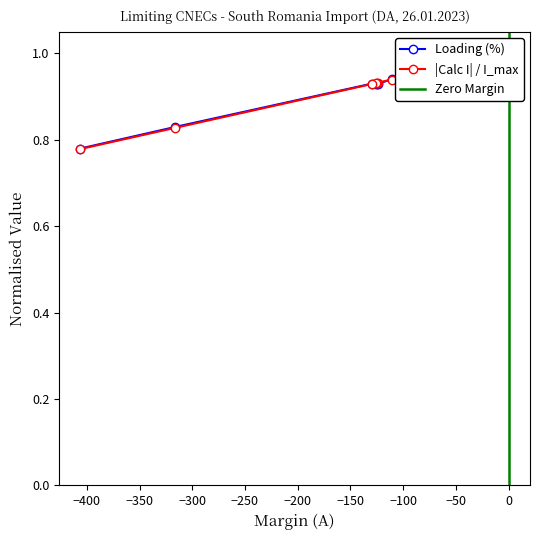

What is the sum of all Calculated_I values?

9.2